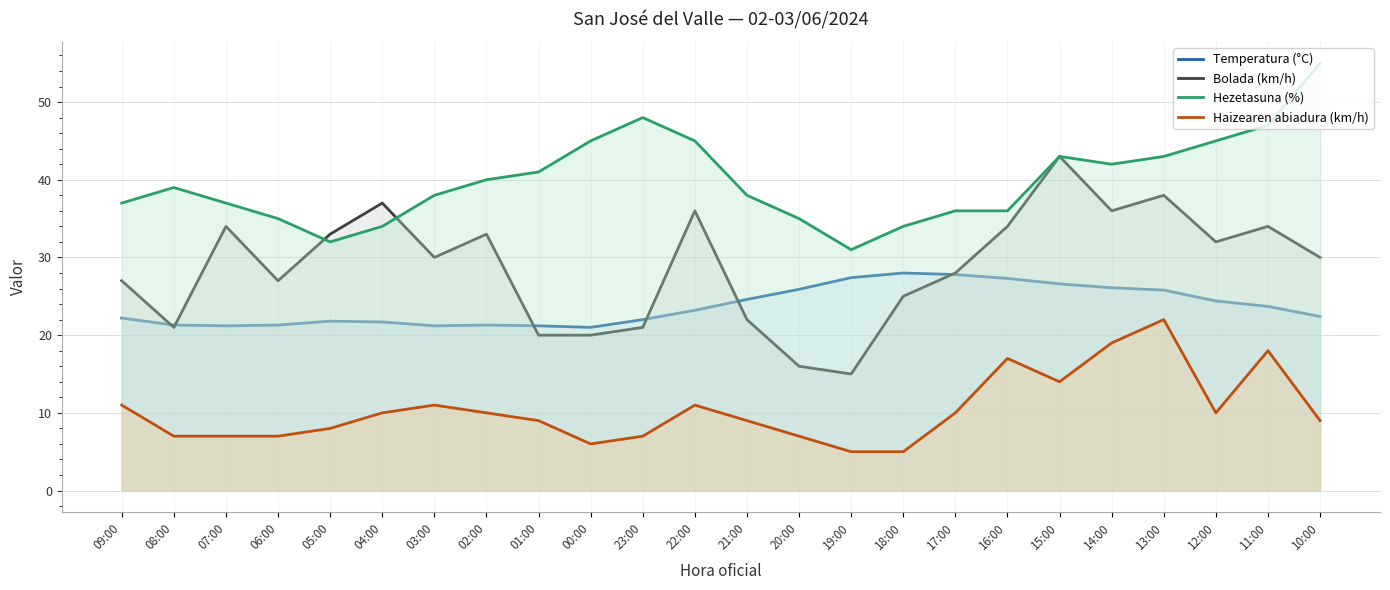

In Temperatura (°C), how many points are higher than both neighbors (excluding endpoints)?

3